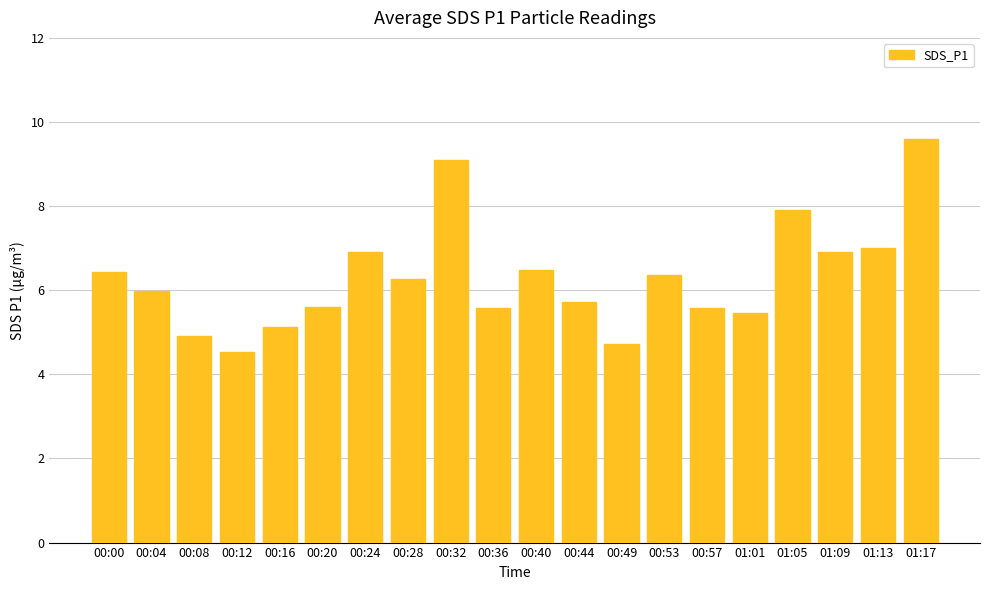

What is the average value?

6.3